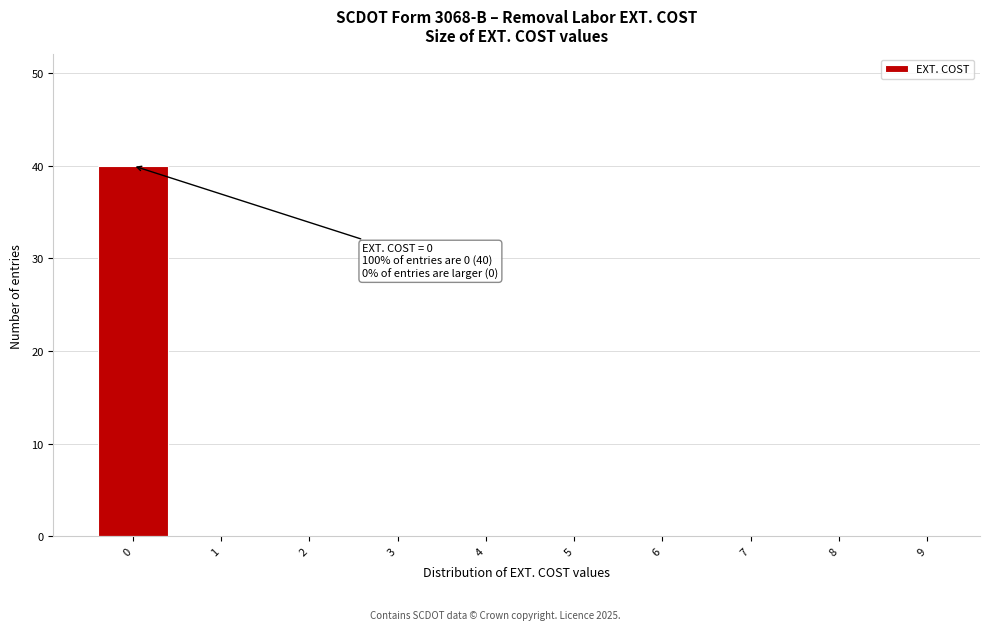

Reading right to left, extract all data points from this chart.

9=0	8=0	7=0	6=0	5=0	4=0	3=0	2=0	1=0	0=40